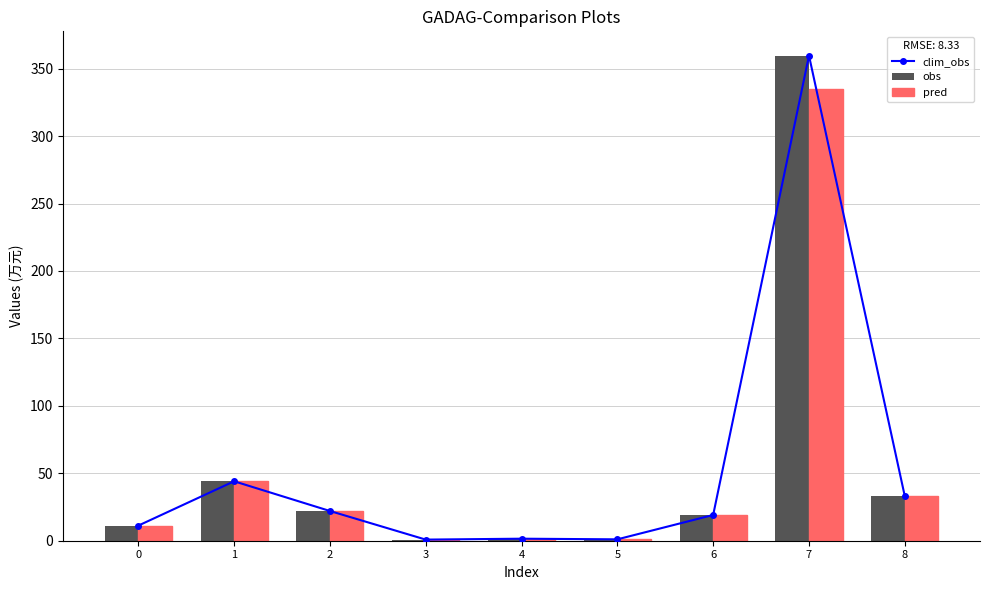

What is the maximum value for obs?

359.7